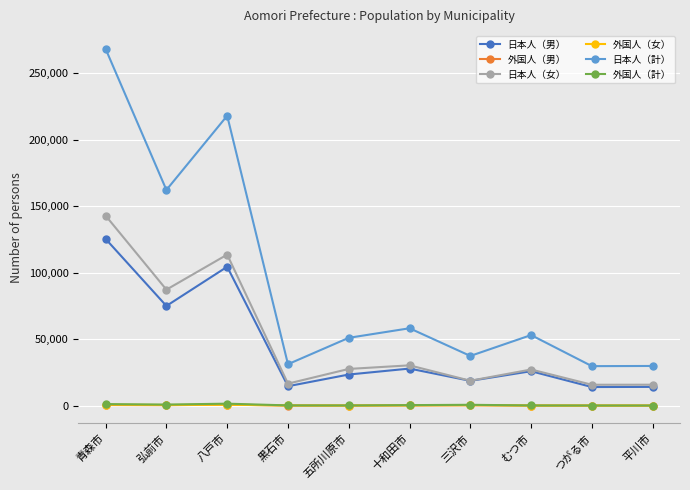

The value of 日本人（計） at 黒石市 is 31134. True or false?

True